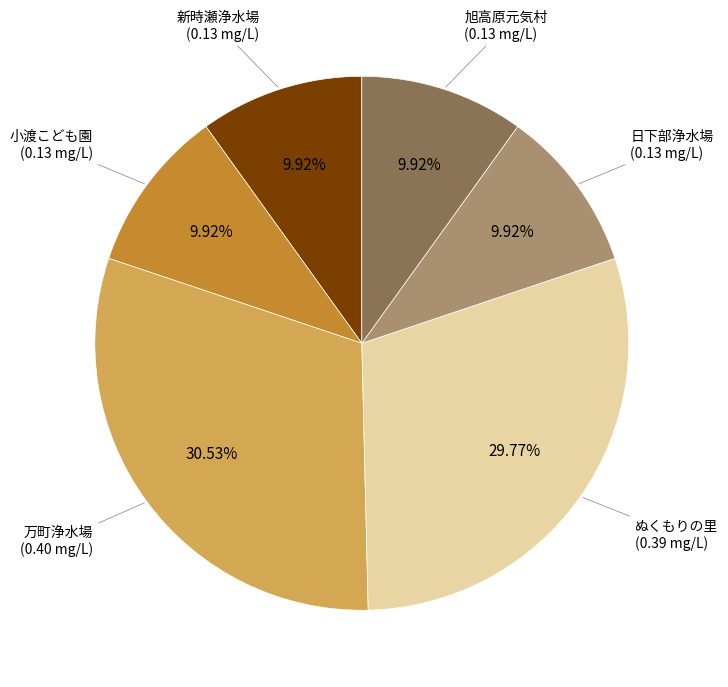

Do 新時瀬浄水場 and 日下部浄水場 together represent more than half of the pie?

No